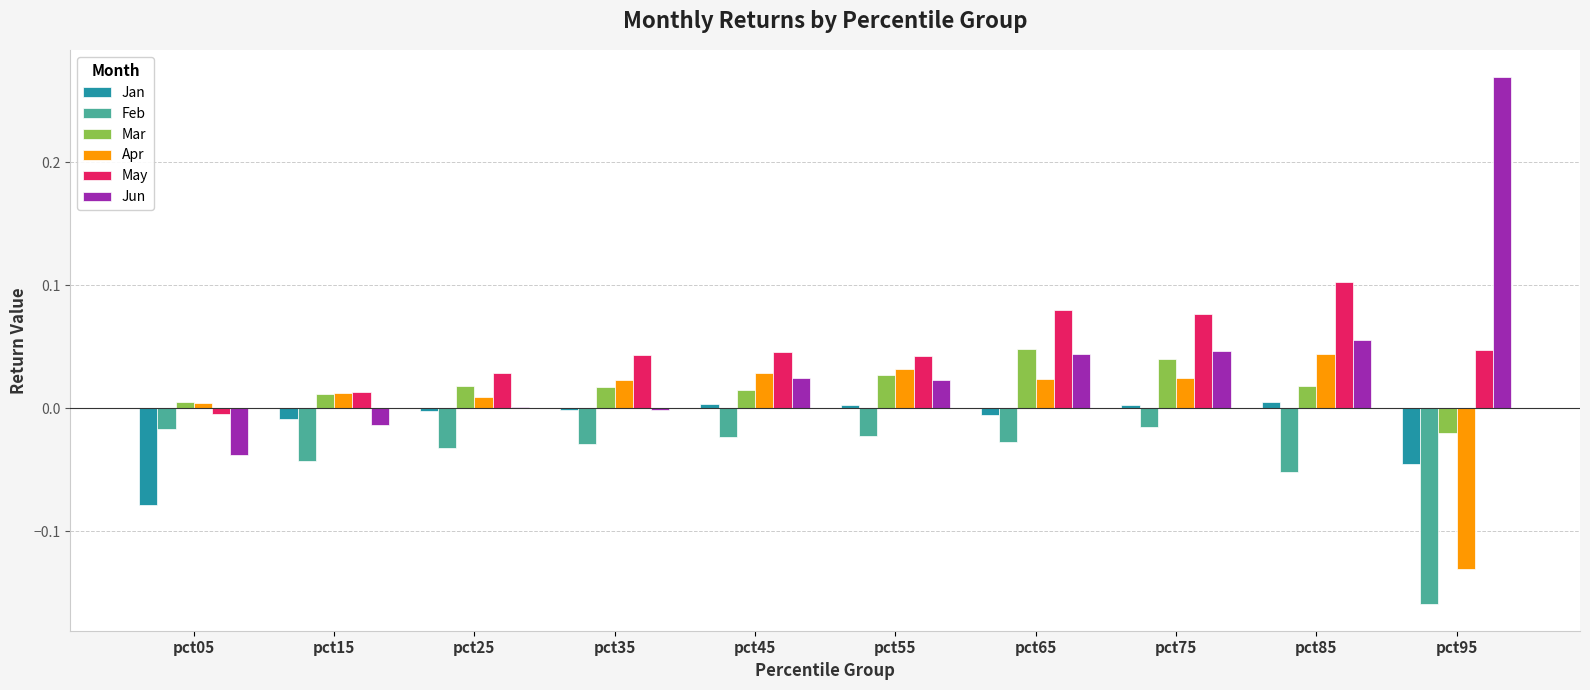

Which series has the largest total across all categories?

May